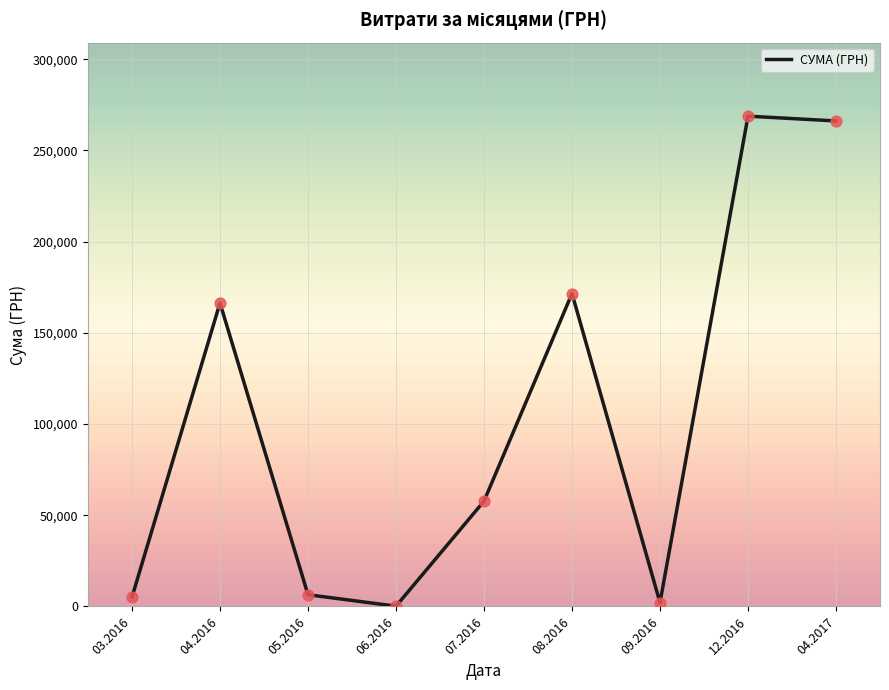

Approximately how many times larger is the value at 07.2016 compared to 06.2016?

384.8